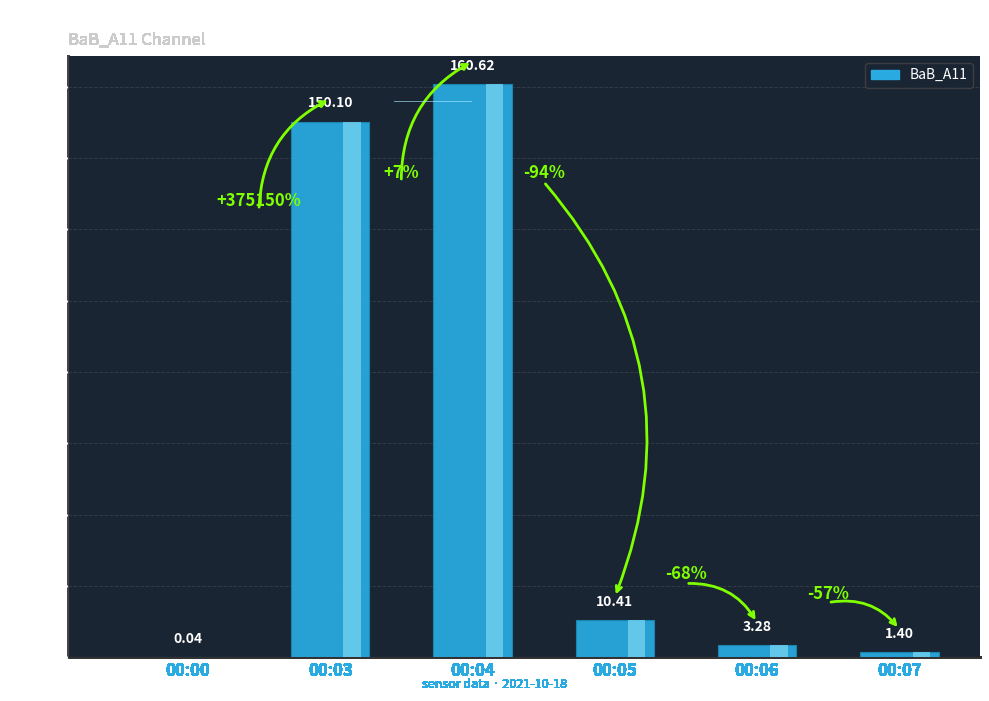

The chart shows a value of 4.5 at 00:05. True or false?

False